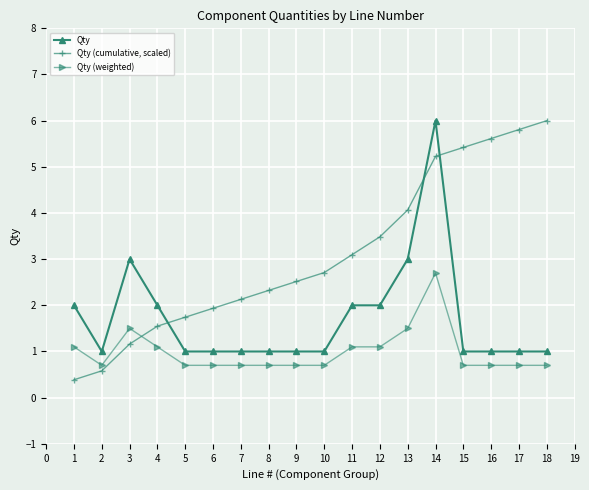

What is the total value across all series at 16?

7.3